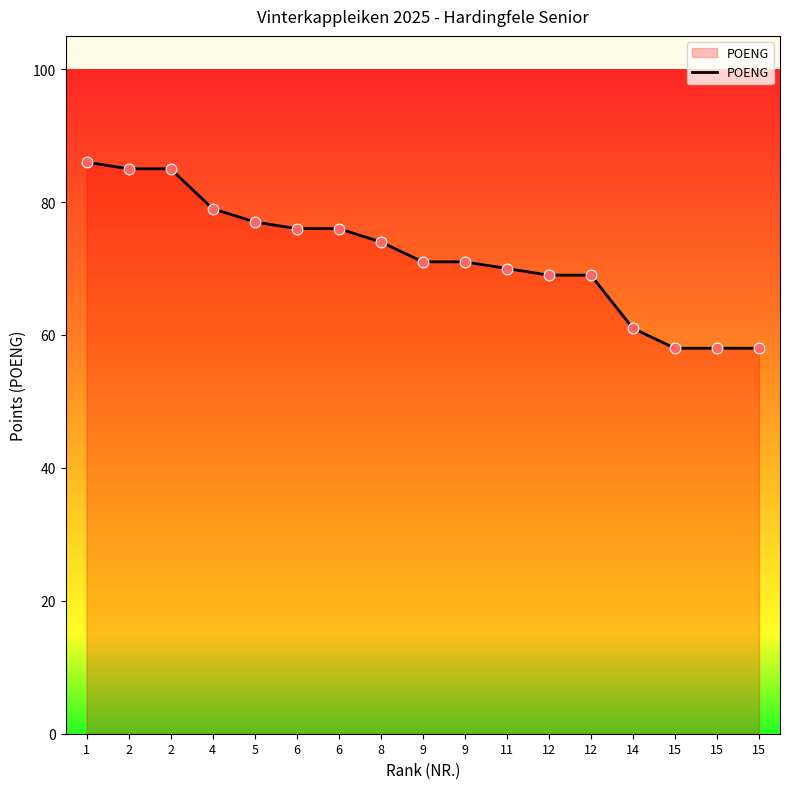

What is the change in value from 2 to 4?

-6